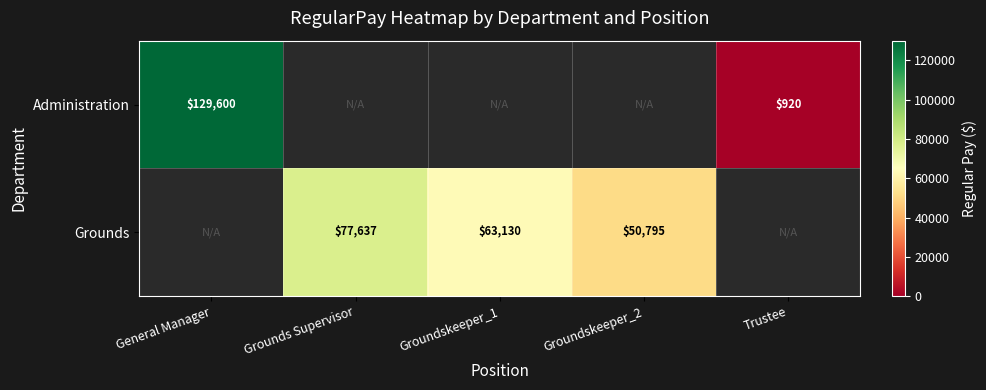

Is it true that Administration equals 1434 at Trustee?

False